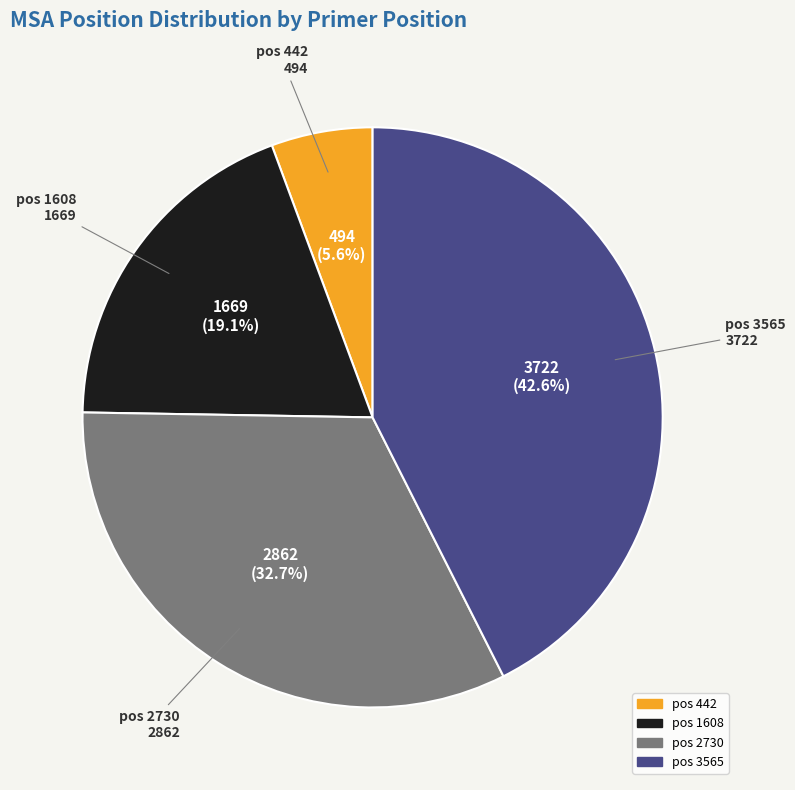

The pos 2730 slice represents 33% of the pie. True or false?

True